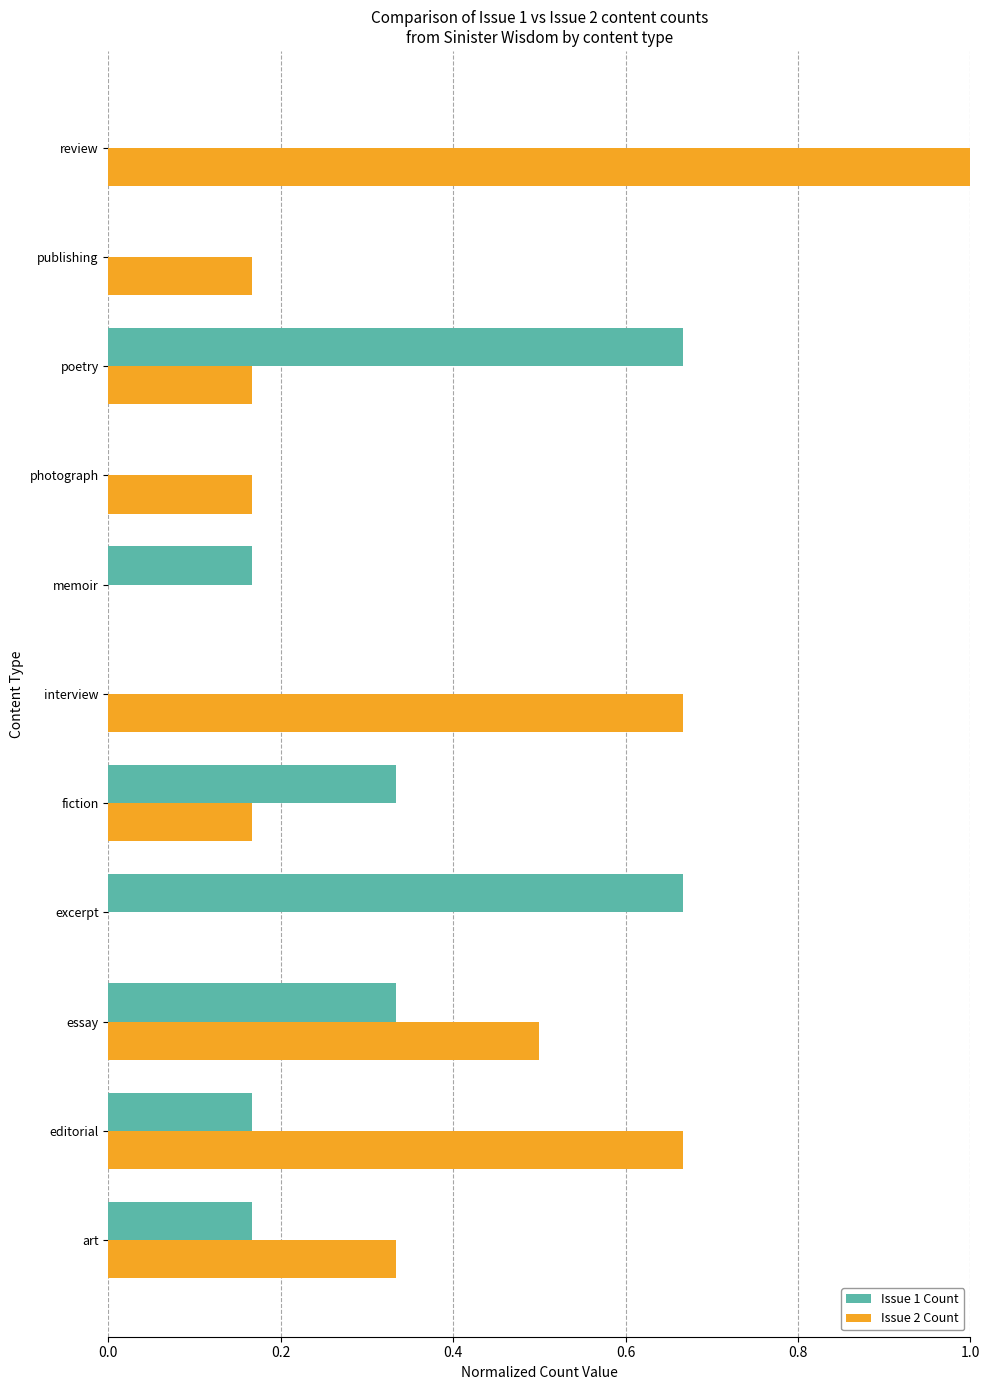

Is it true that Issue 2 Count equals 0.1 at photograph?

False